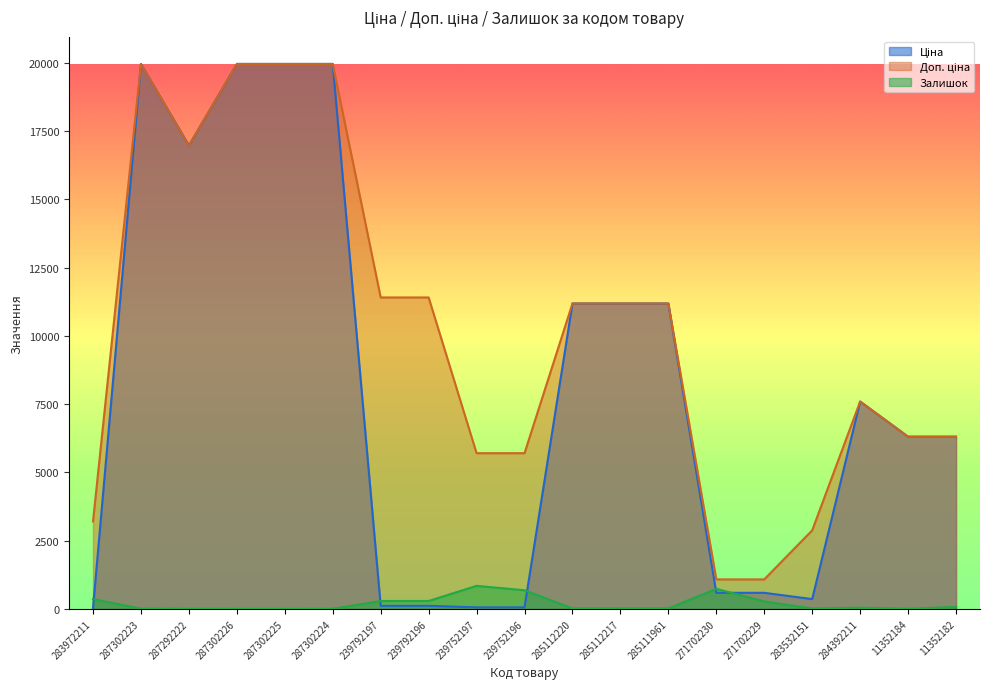

Which series has the largest total across all categories?

Доп. ціна